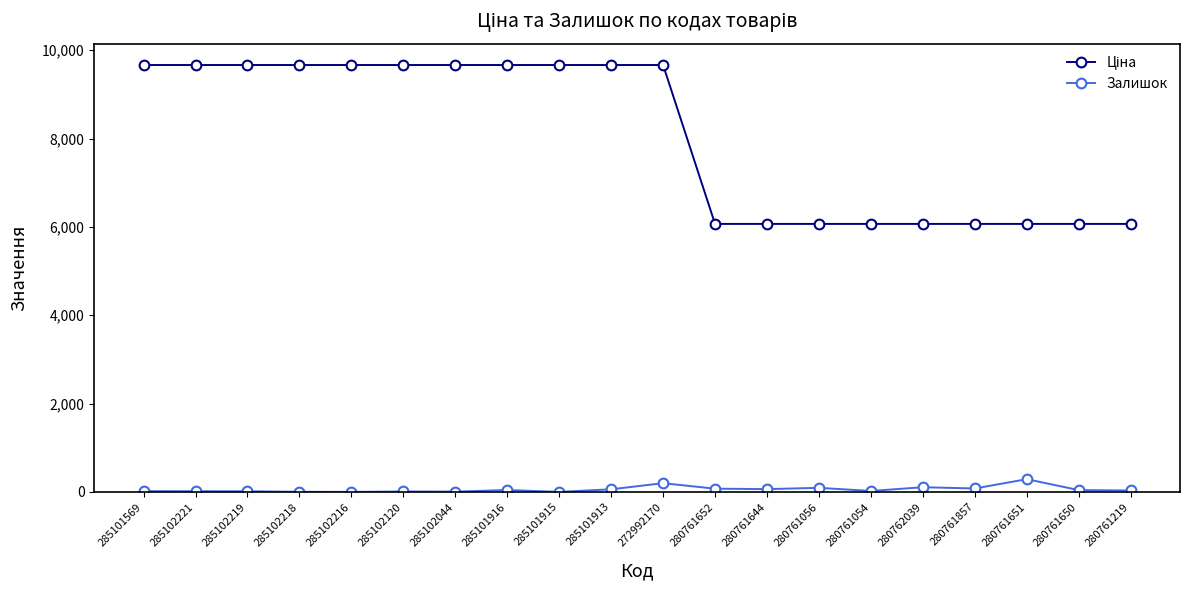

True or false: Залишок has a value of 17.0 at 285101569.

True